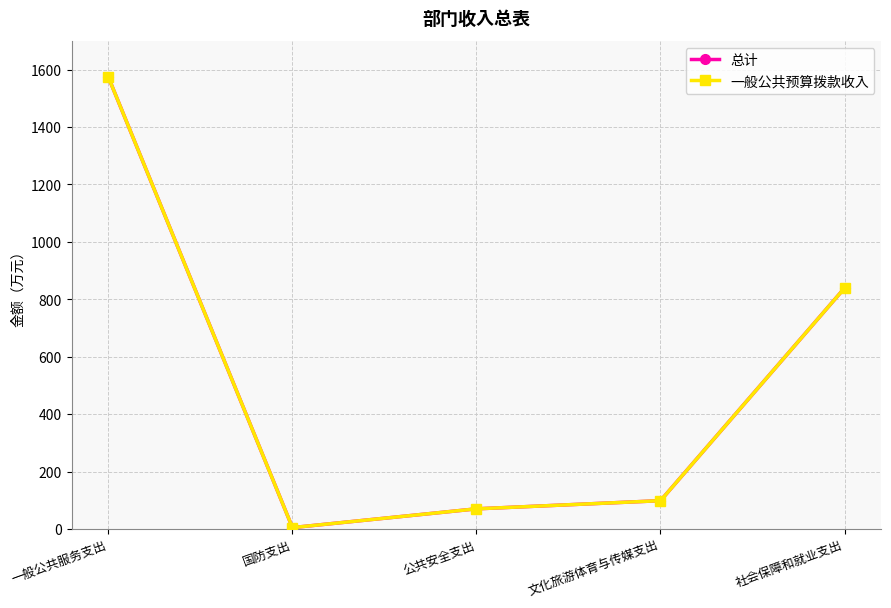

At which category is the sum across all series the highest?

一般公共服务支出